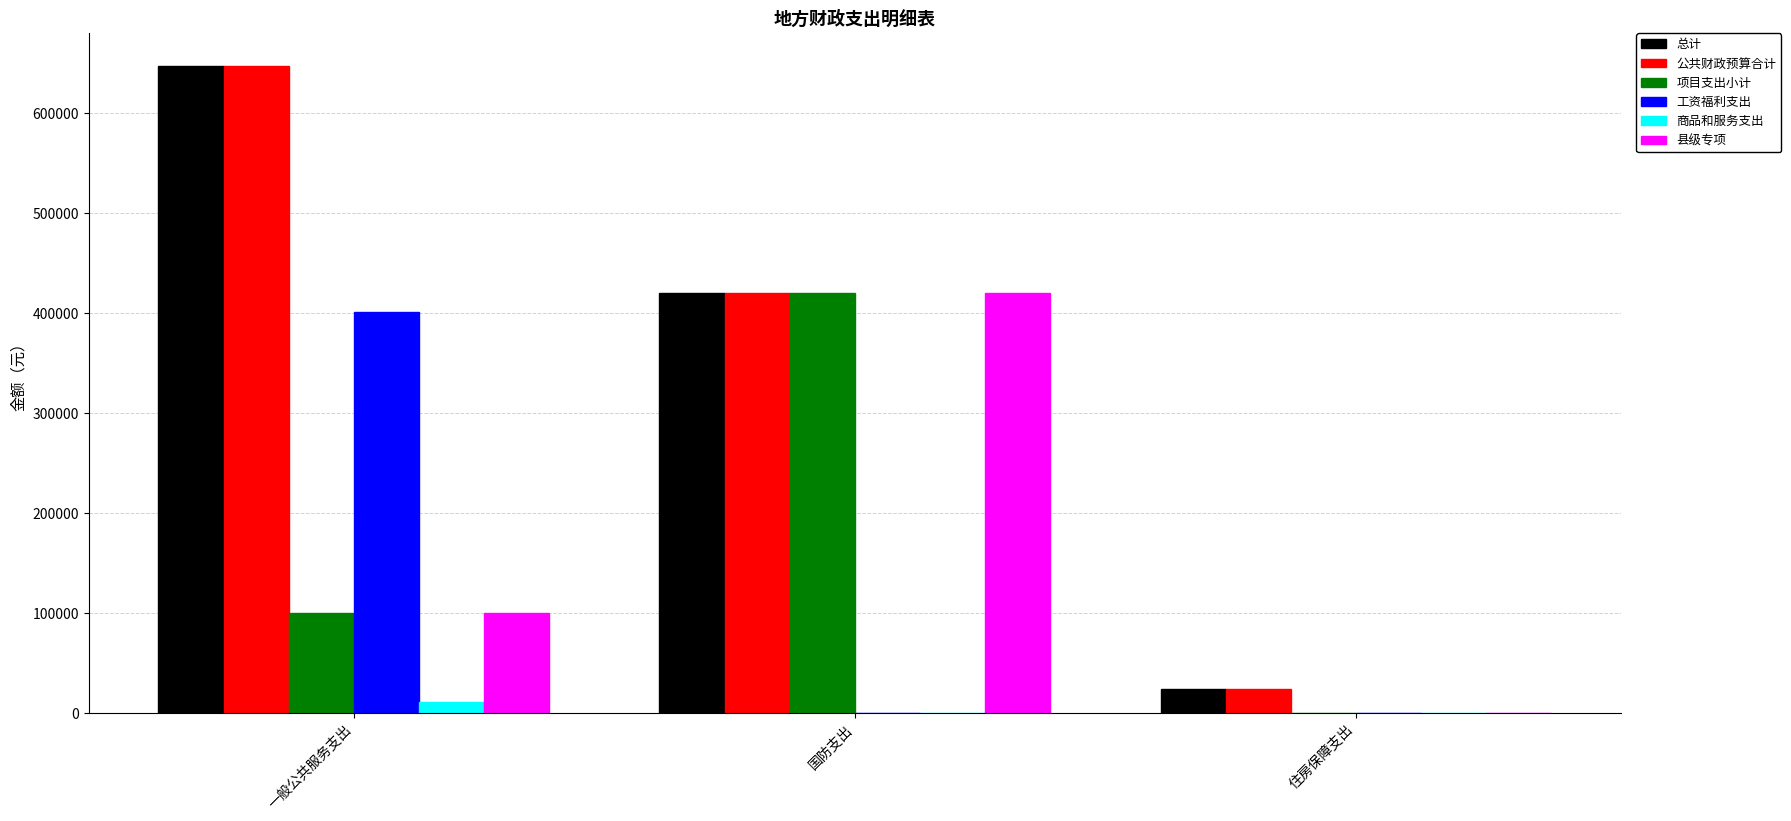

Are the bars horizontal?

No